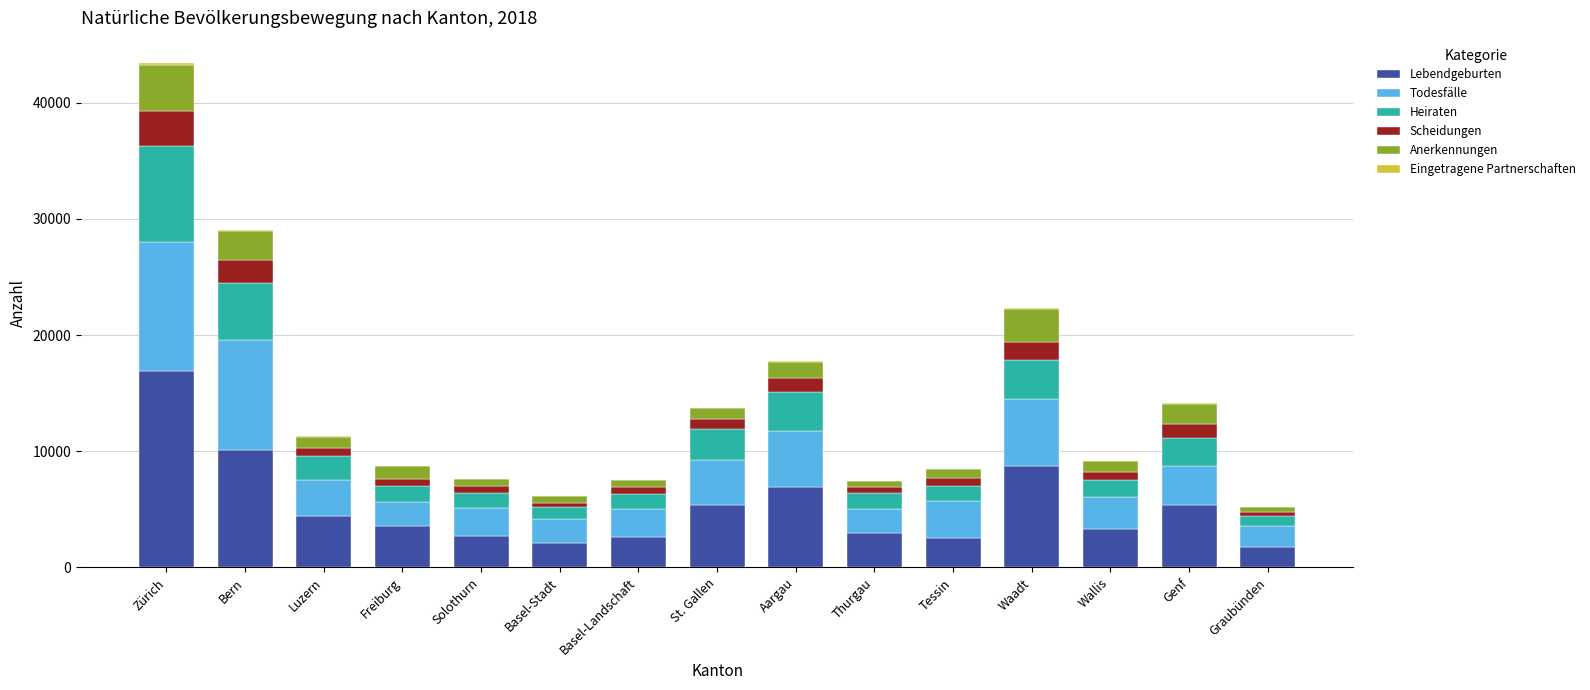

At which category is the sum across all series the highest?

Zürich